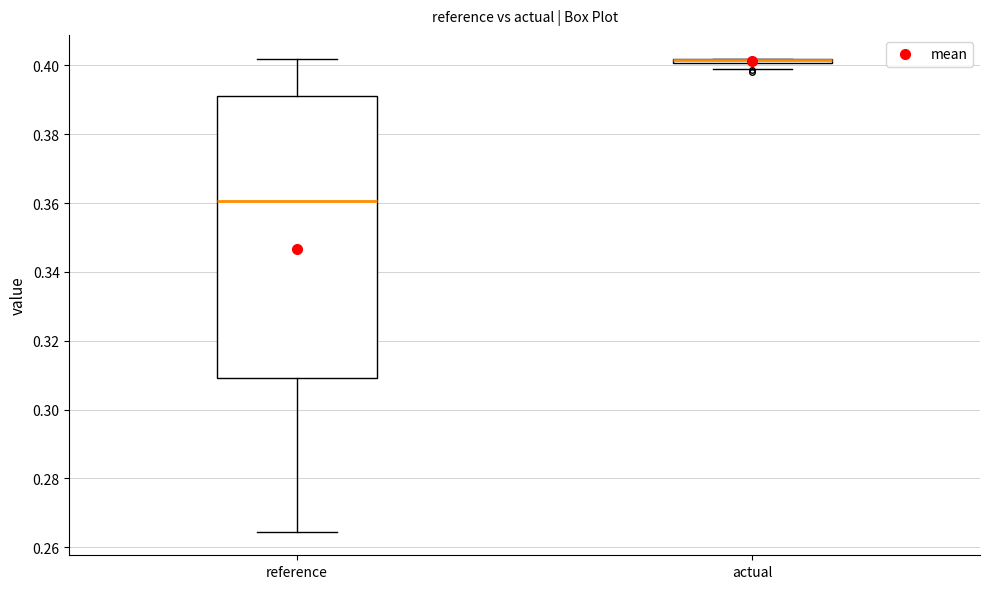

Which box is the tallest, from its lower edge to its upper edge?

reference